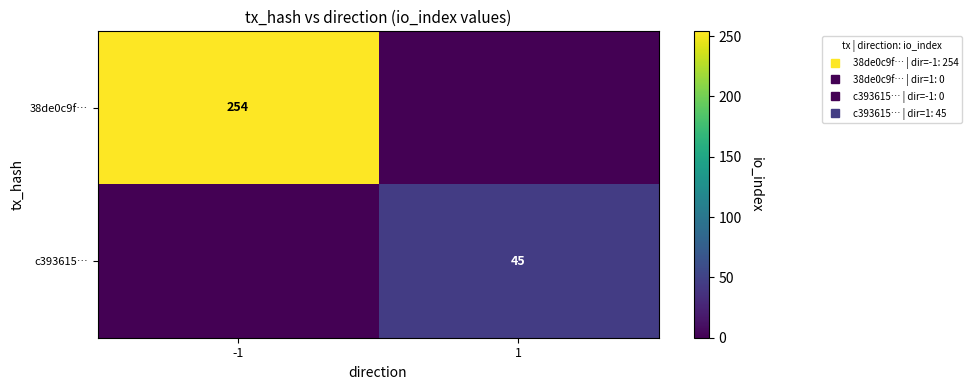

At which category is the sum across all series the highest?

-1